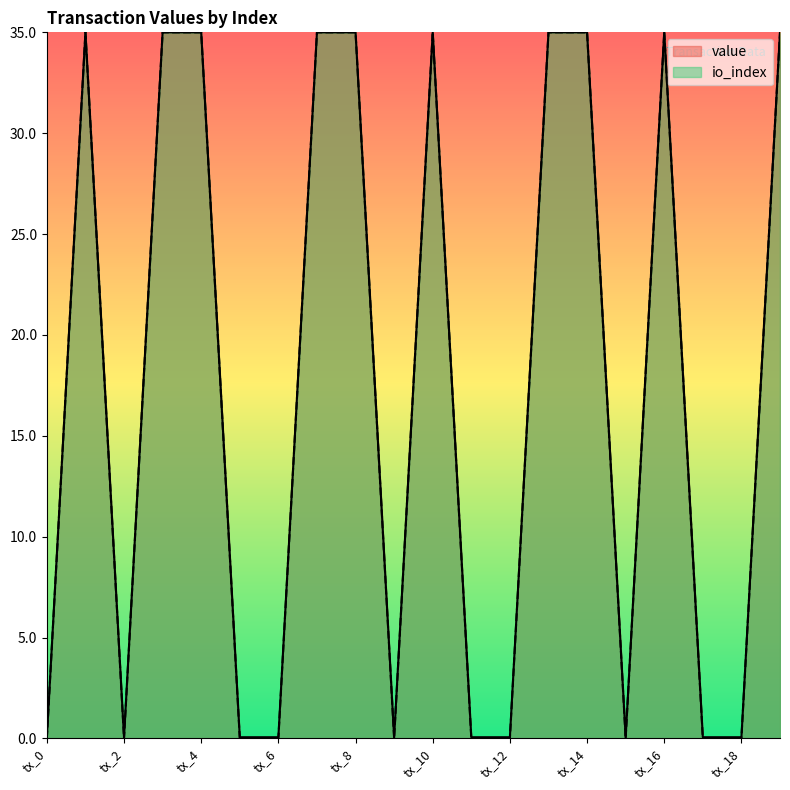

True or false: value has a value of 18.4 at tx_15.

False